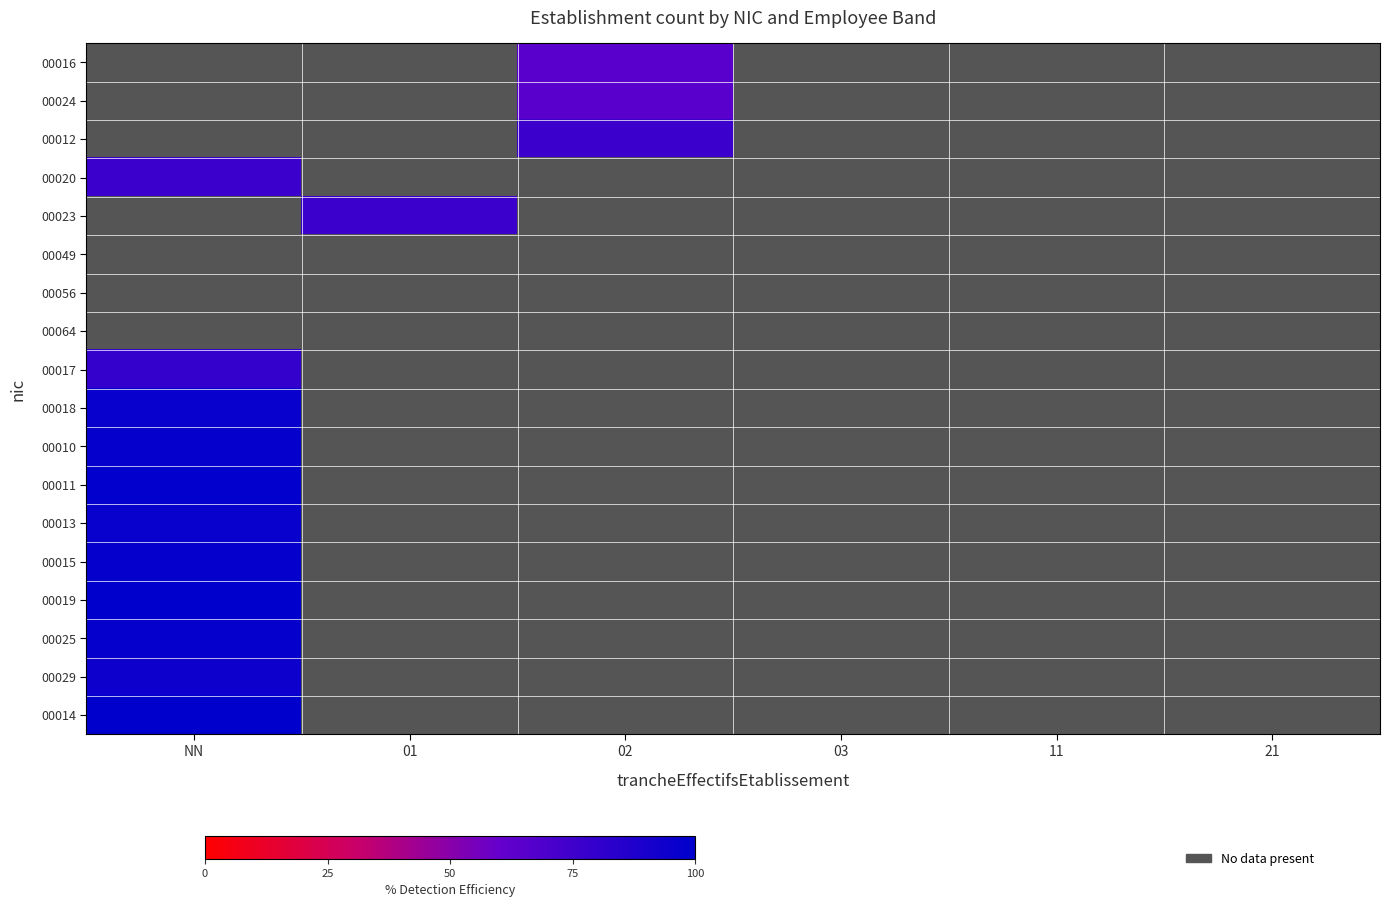

Which label corresponds to the largest value in the chart?

NN